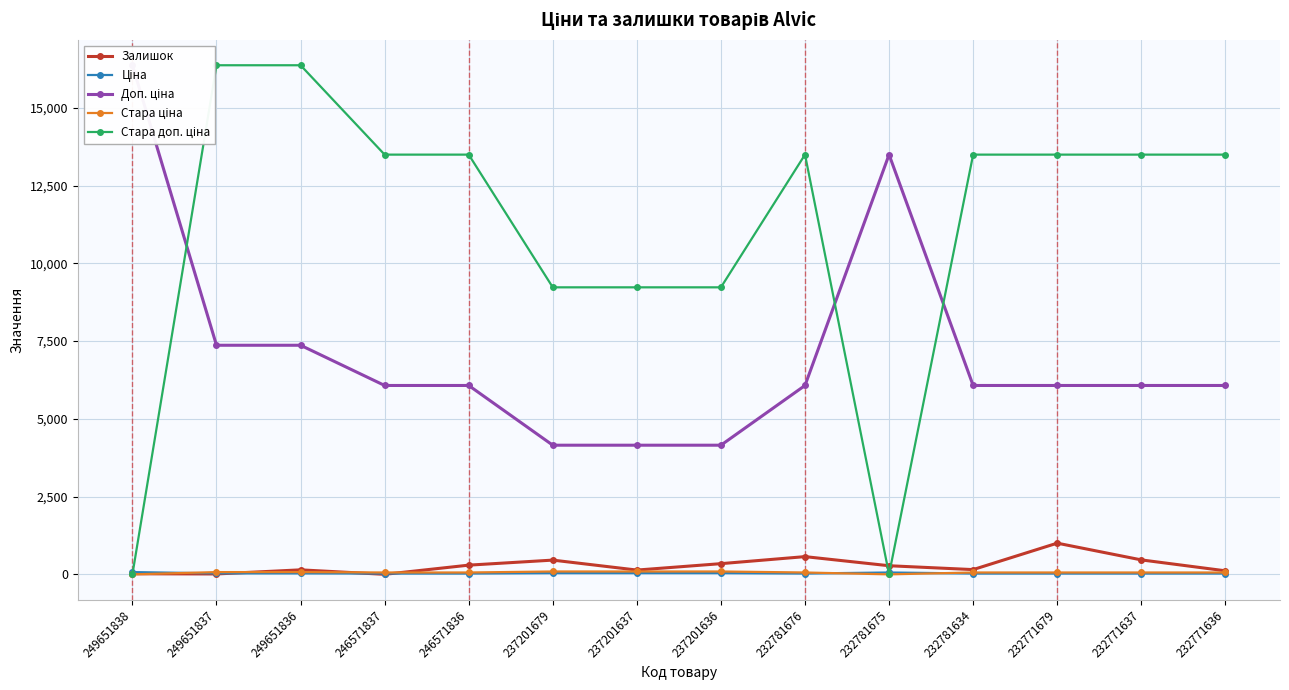

Which series has the largest total across all categories?

Стара доп. ціна